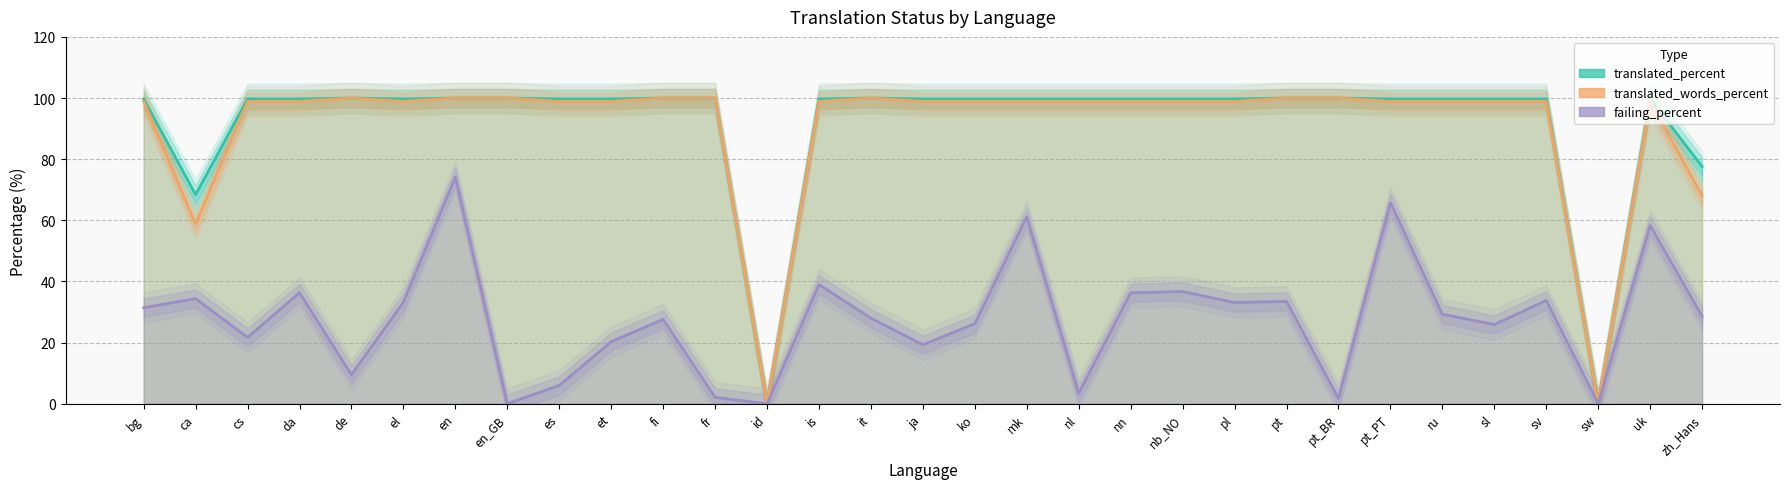

Between is and el, which is larger?

is